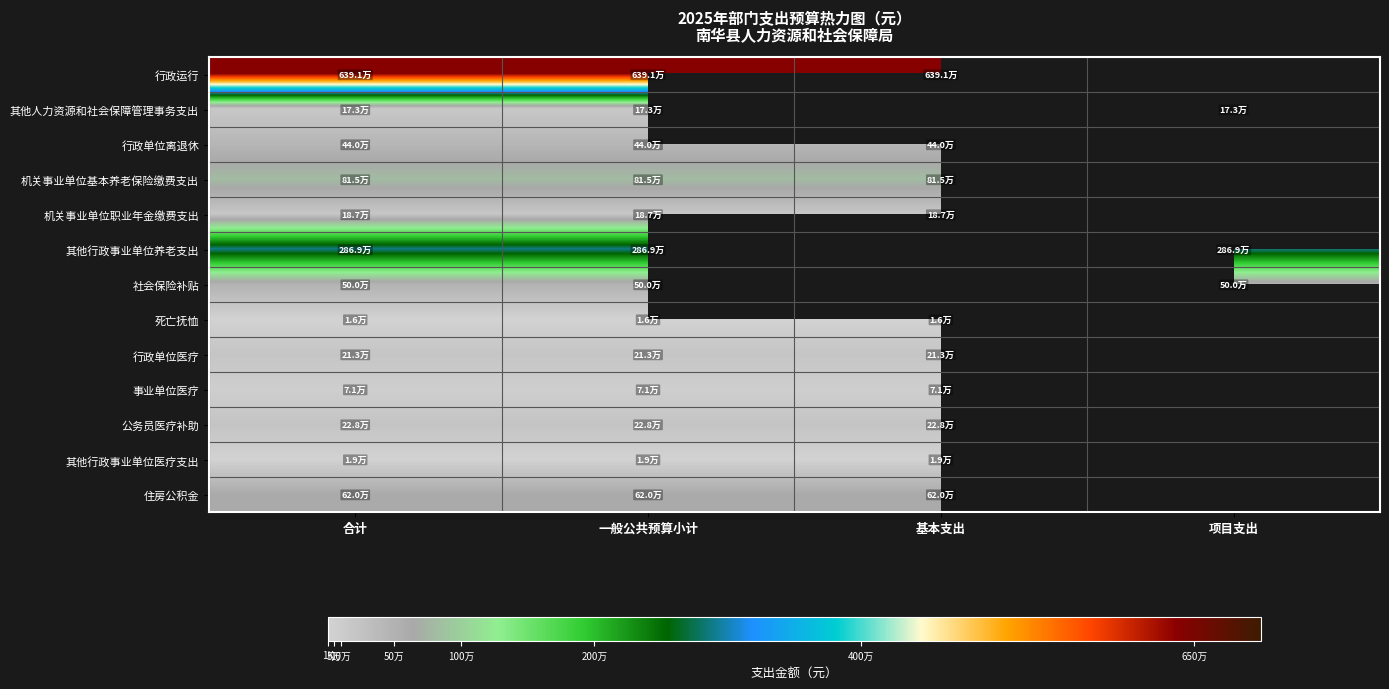

Where is 其他人力资源和社会保障管理事务支出 nearest to the value 173325?

合计